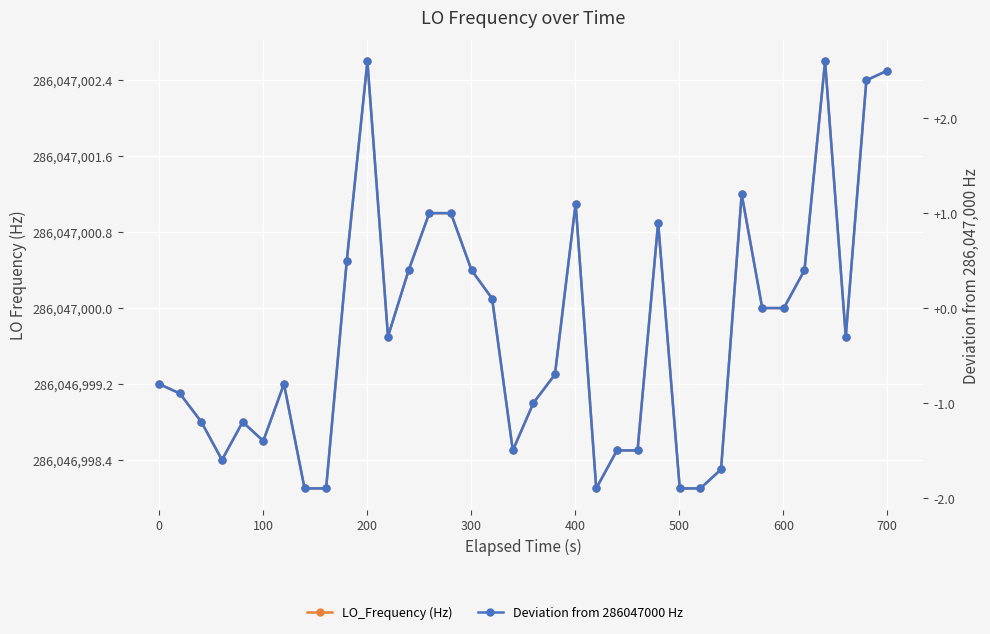

What are all the series names shown in the legend?

LO_Frequency (Hz), Deviation from 286047000 Hz